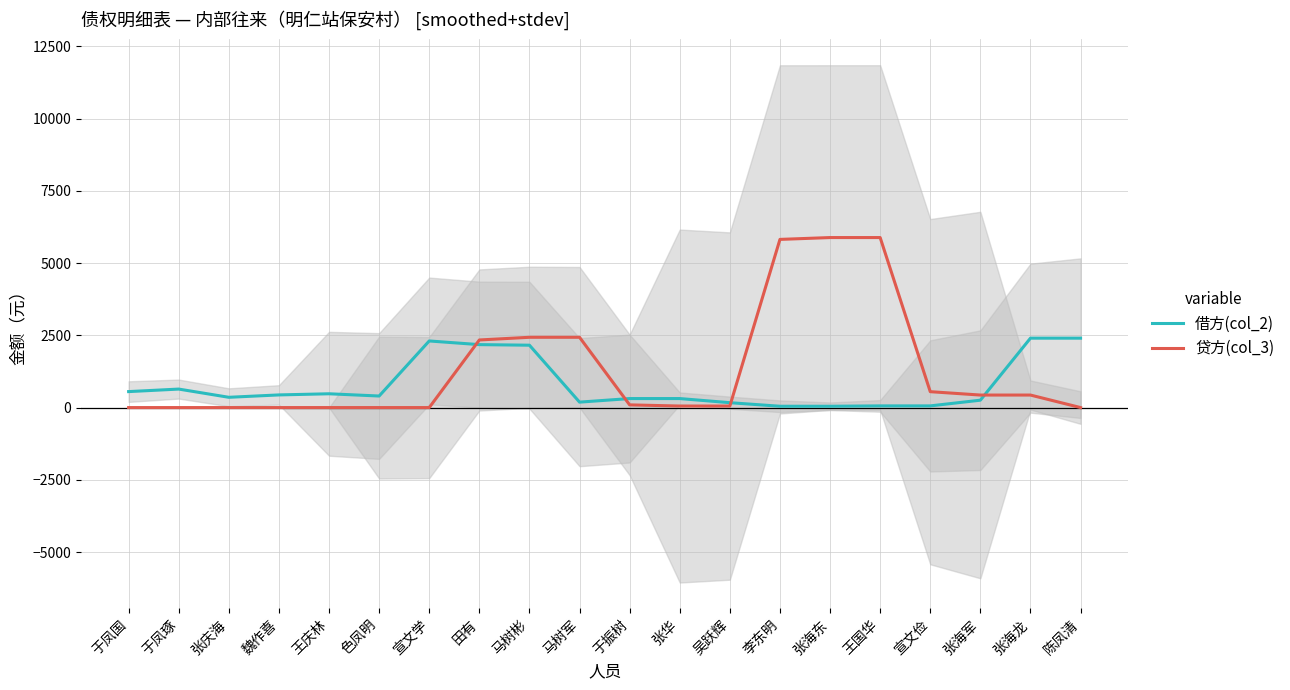

How many lines are shown in the chart?

2